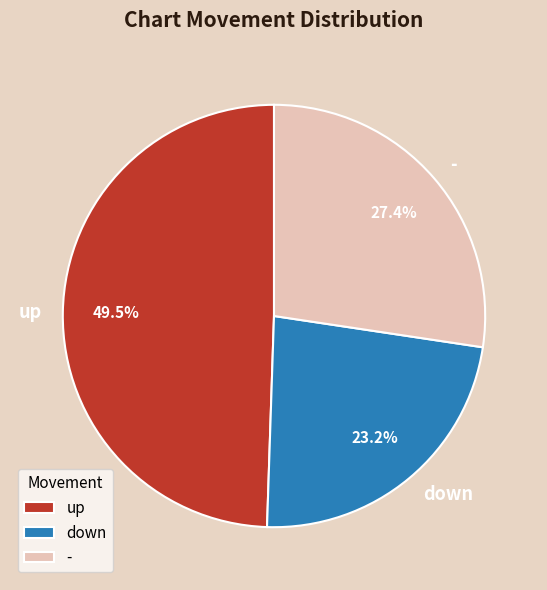

Does up account for over 50% of the chart?

No